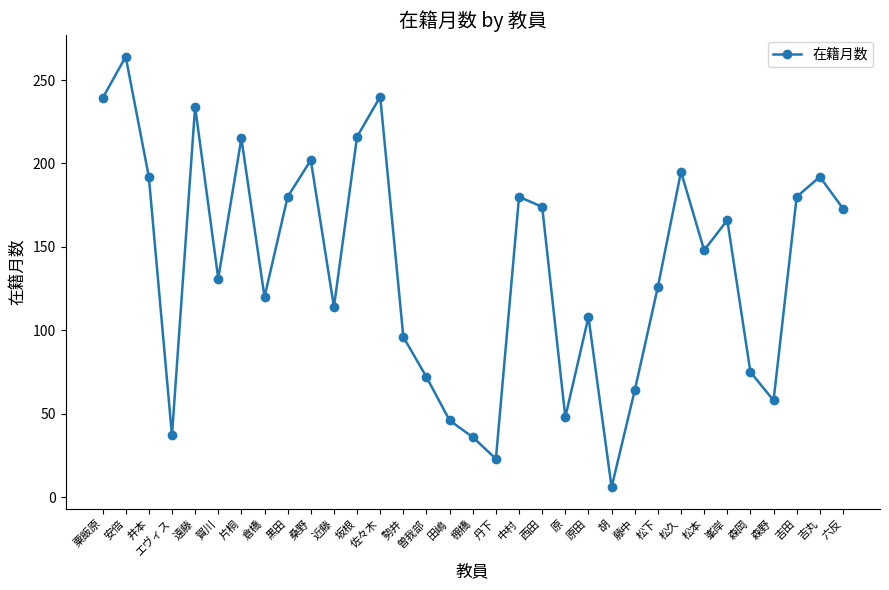

True or false: there are more than 2 points higher than both neighbors.

True